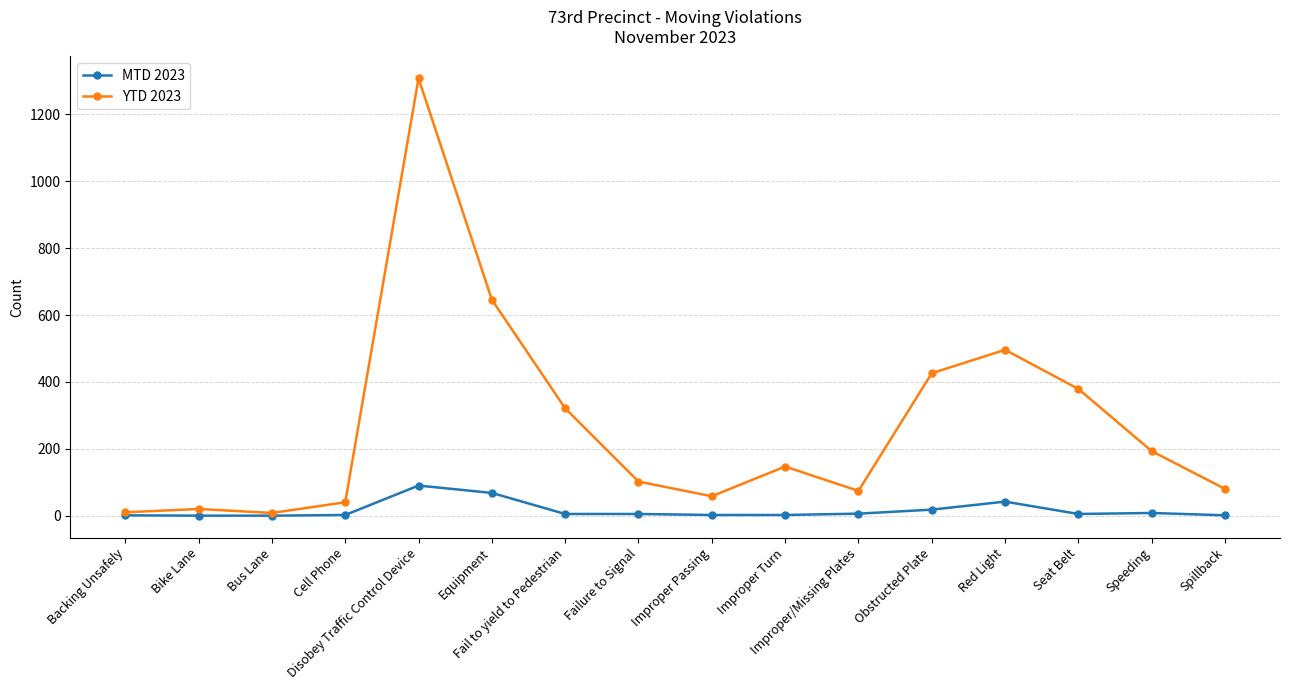

Rank the series by their average value, from lowest to highest.

MTD 2023, YTD 2023